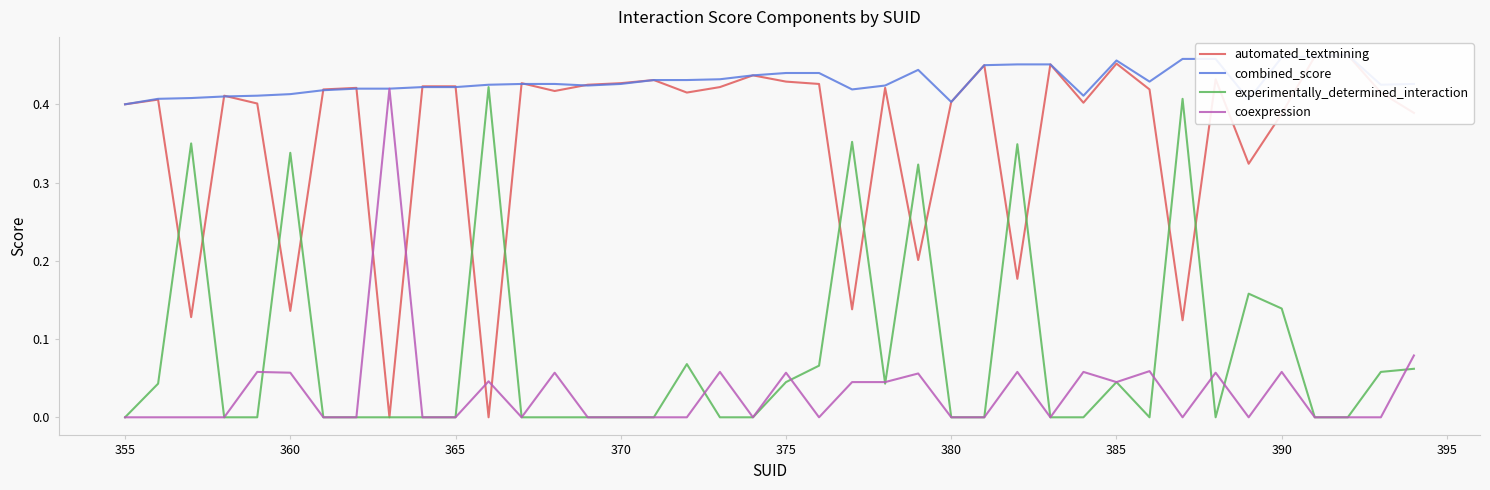

What is the difference between the maximum and minimum values in the combined_score series?

0.1